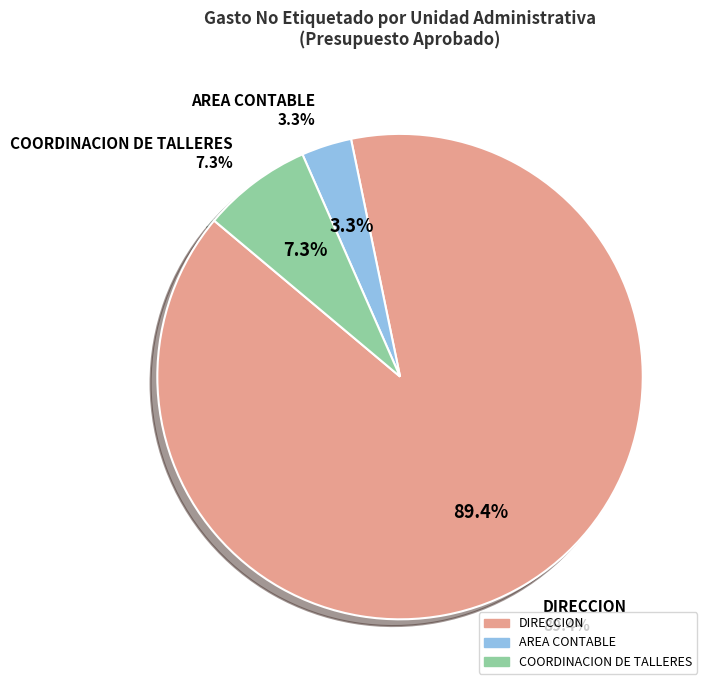

To the nearest percent, what portion does AREA CONTABLE represent?

3%